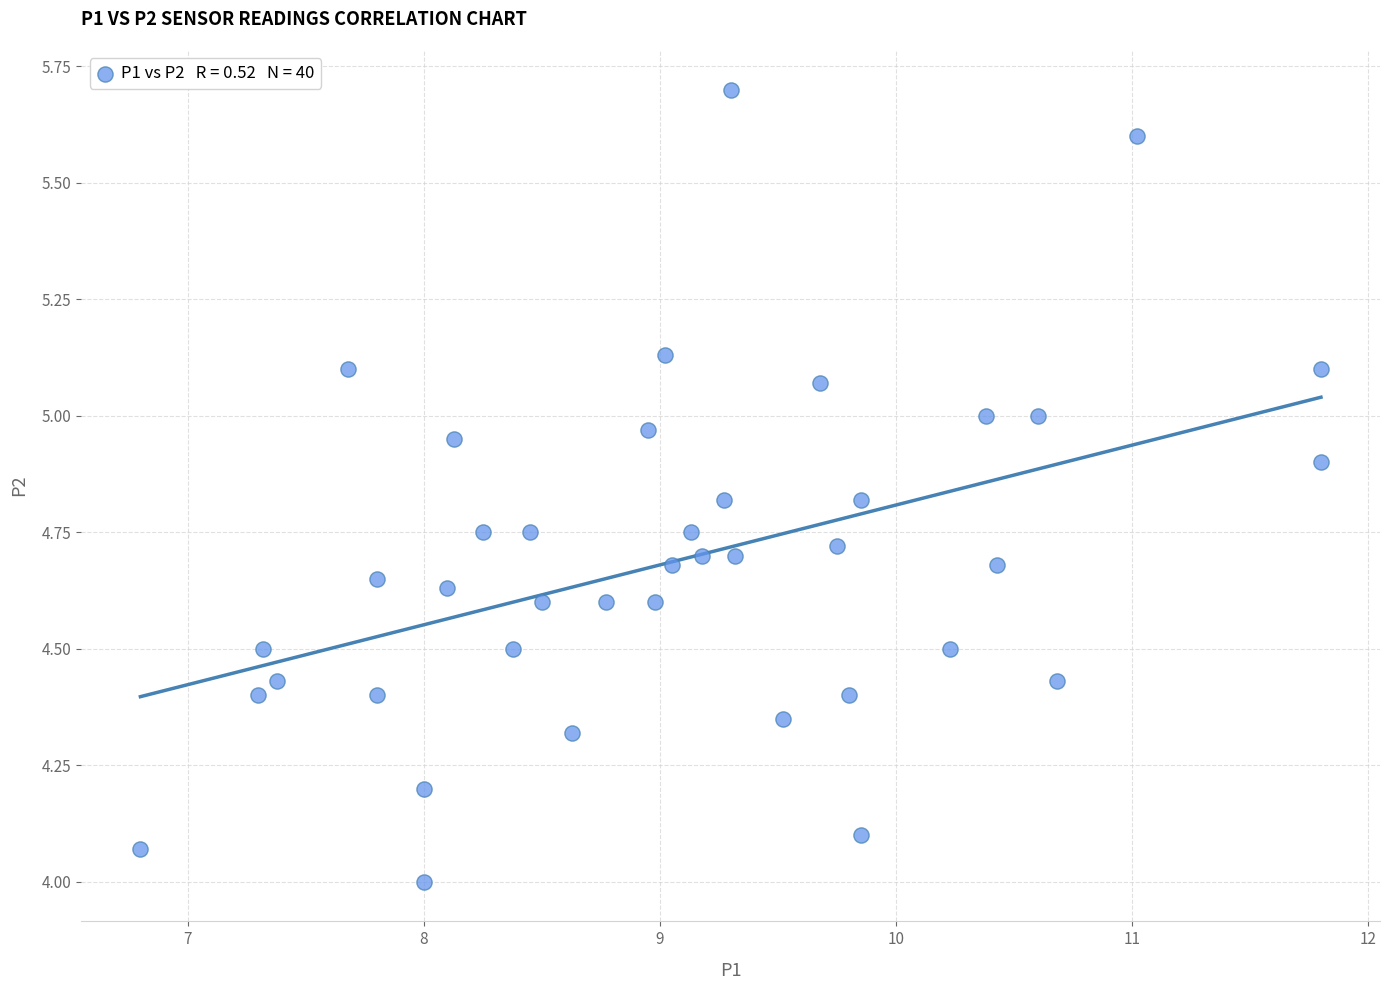

What is the range of Y values (max minus min)?

1.7